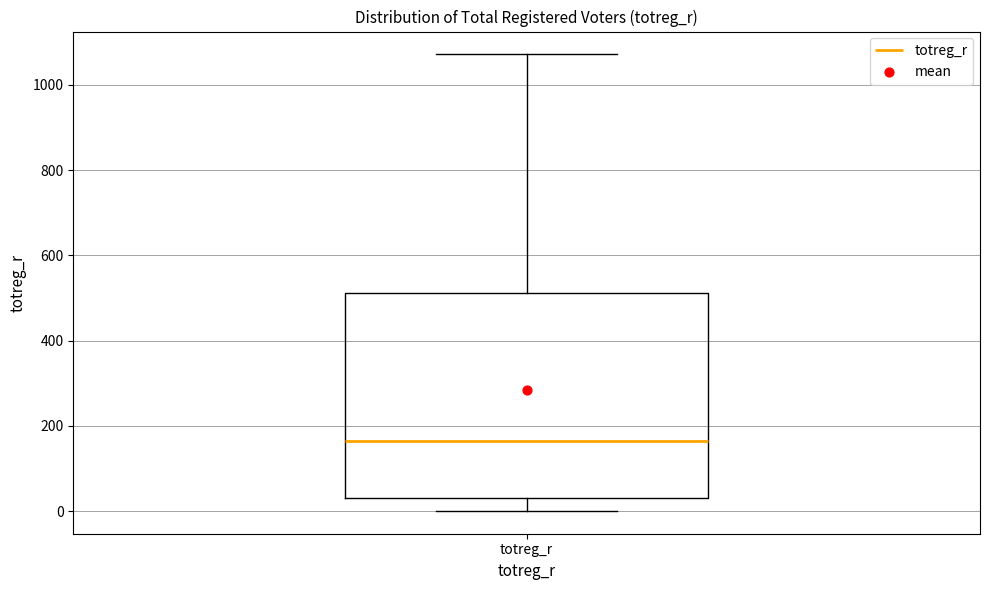

Read this box plot against the y-axis: the position of the median line, the range covered by the box, and the ends of both whiskers. The values are not printed on the chart, so give them approximately, as read against the axis.

median 160, box 40 to 520, whiskers 0 to 1080